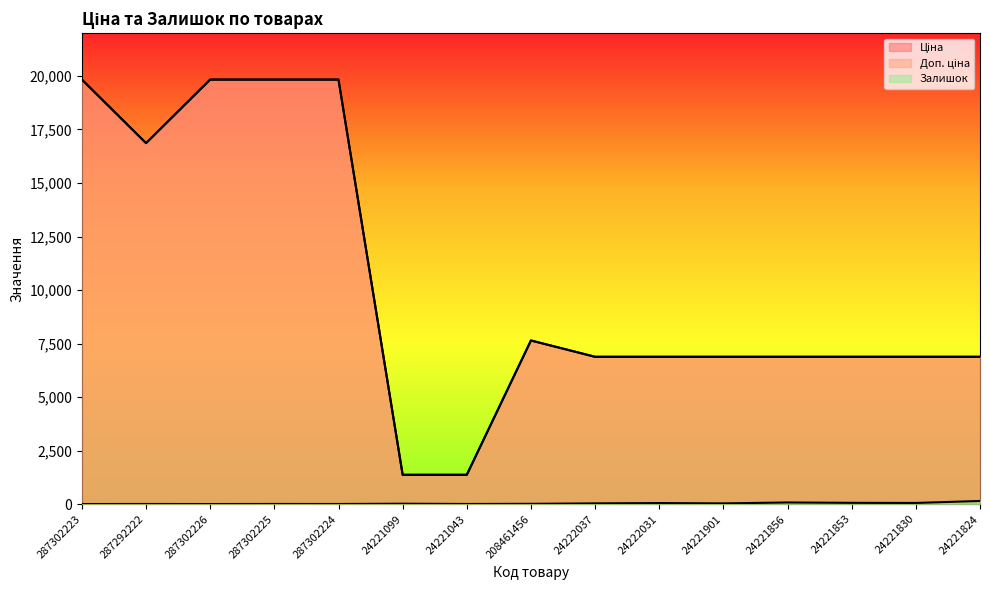

At which category does the chart reach its minimum across all series?

287302223